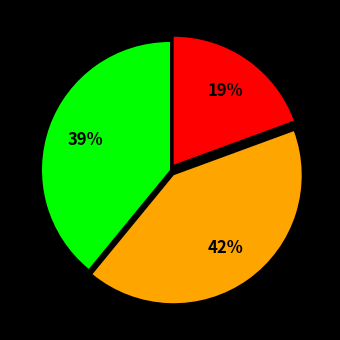

To the nearest percent, what is the average slice percentage?

33%